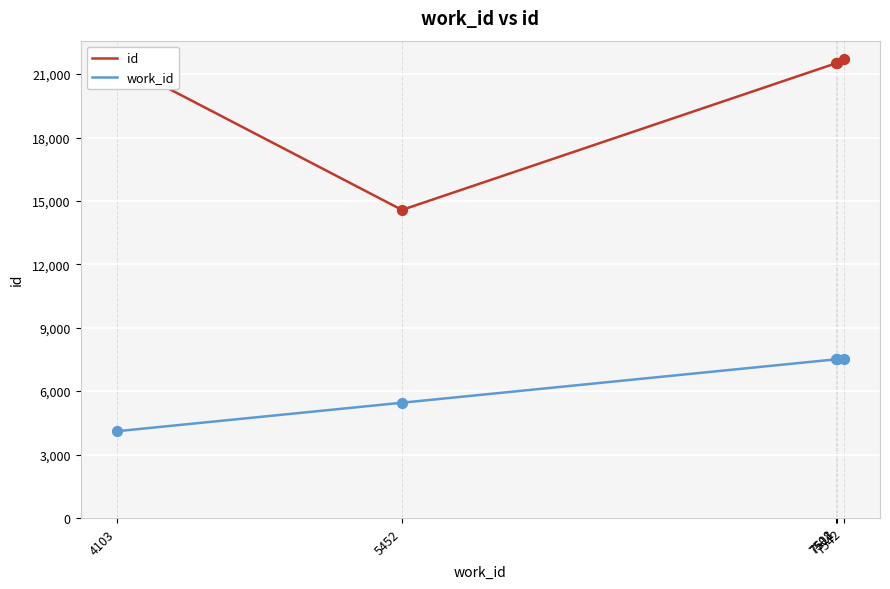

What are all the series names shown in the legend?

id, work_id